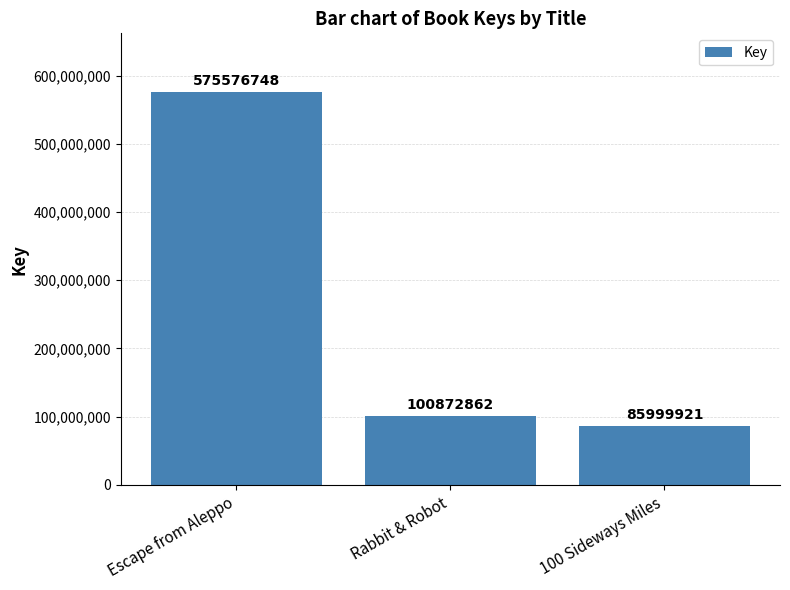

Count the number of data series in this chart.

1